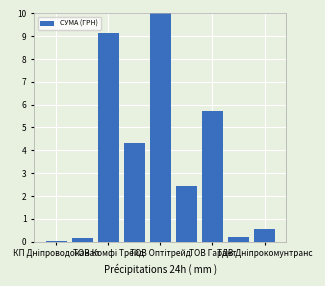

What is the difference between the maximum and minimum values?

10.0